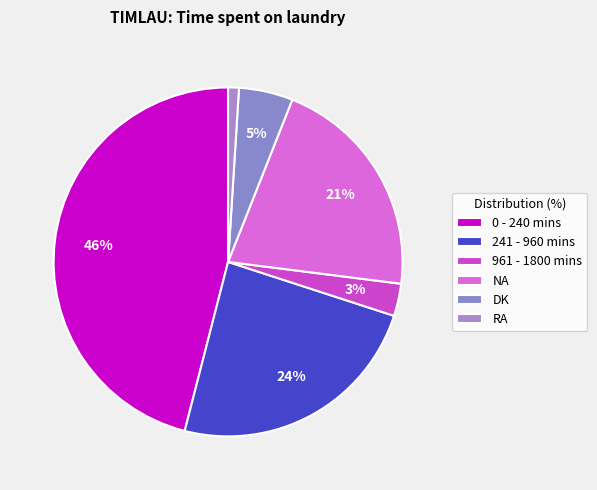

To the nearest percent, what percentage of the pie is 241 - 960 mins?

24%